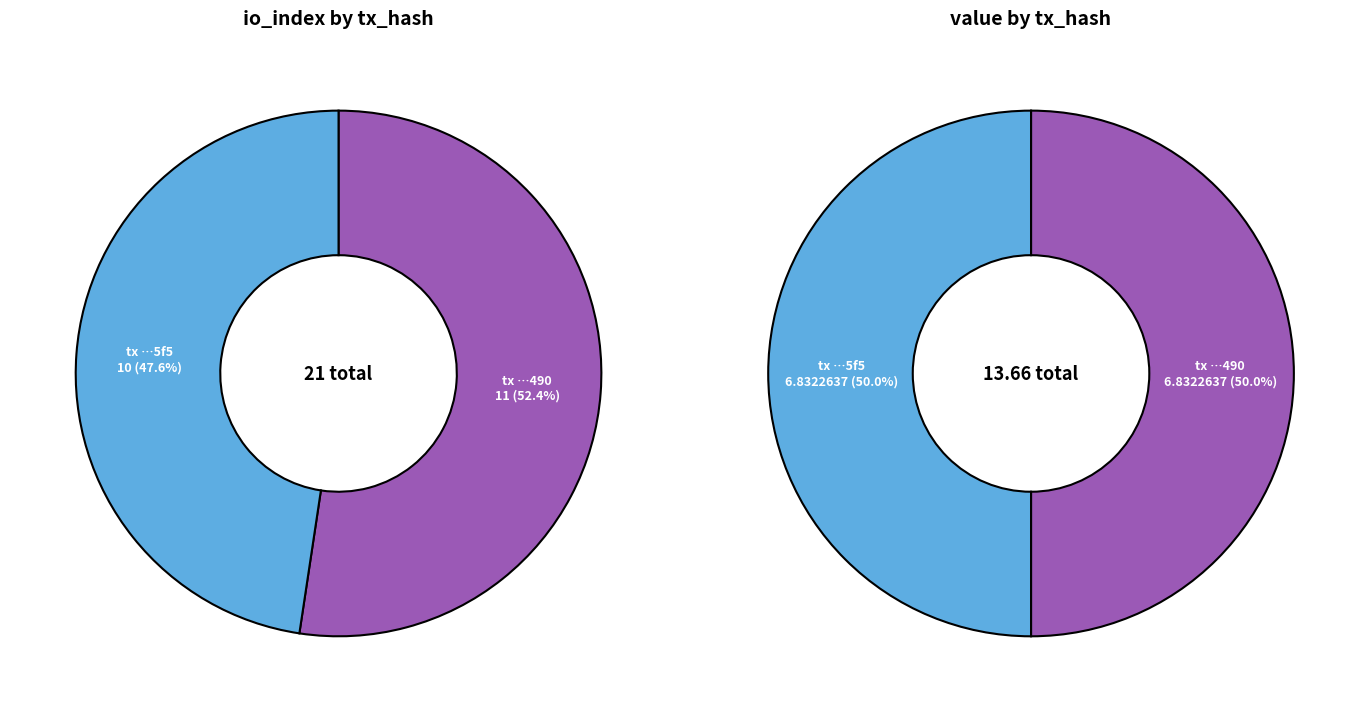

Which series changed the most between values_io_index and values_value?

values_io_index